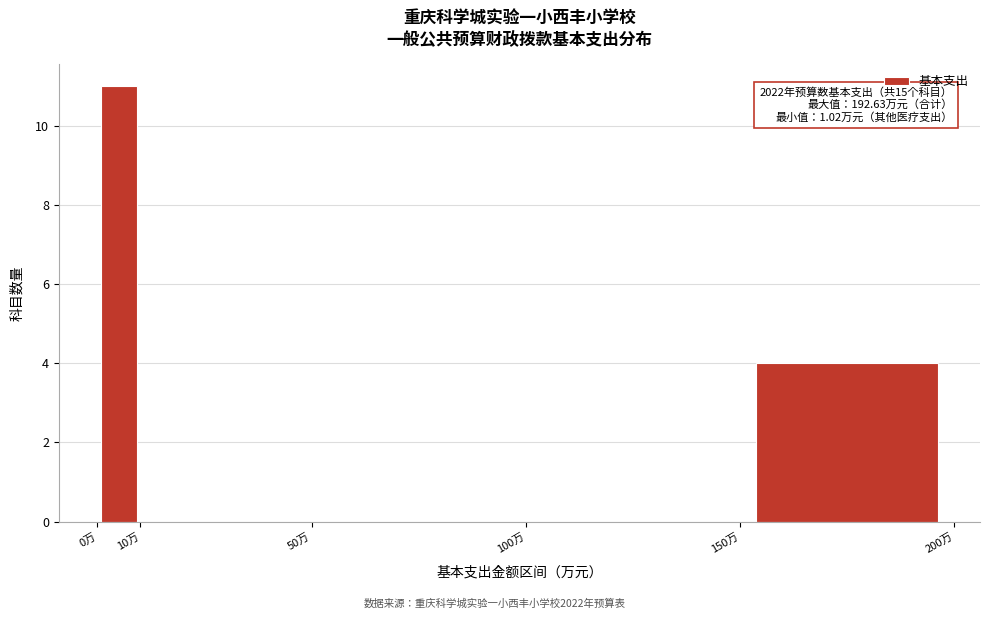

Over which range of the x-axis is the bar tallest?

0 to 10